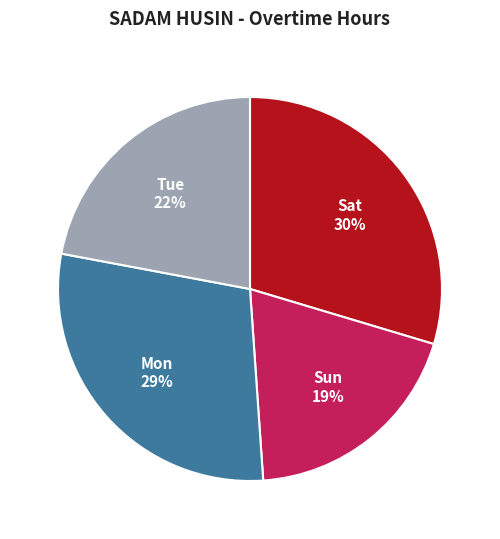

Is there a majority slice in this chart?

No